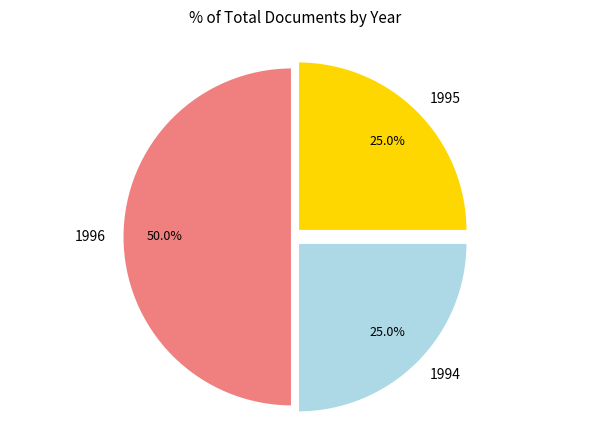

What is the ratio of the value at 1995 to the value at 1994?

1.0